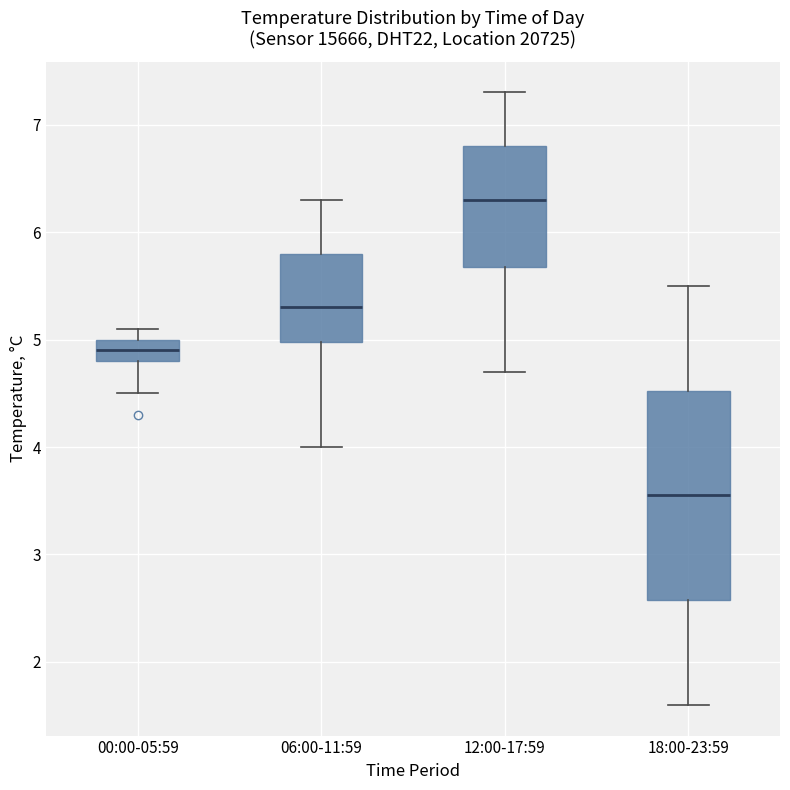

Where does the upper whisker of the box for 12:00-17:59 end on the y-axis? The values are not printed on the chart, so give them approximately, as read against the axis.

7.3